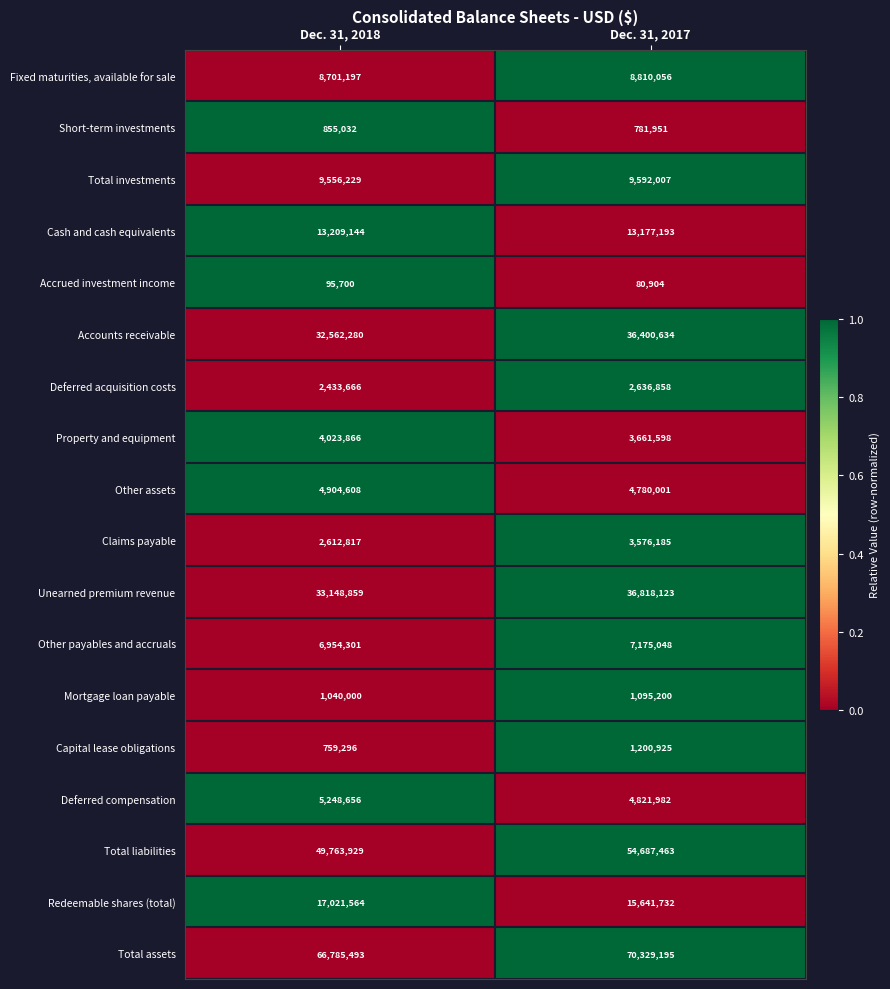

Which series changed the most between Dec. 31, 2018 and Dec. 31, 2017?

Total liabilities